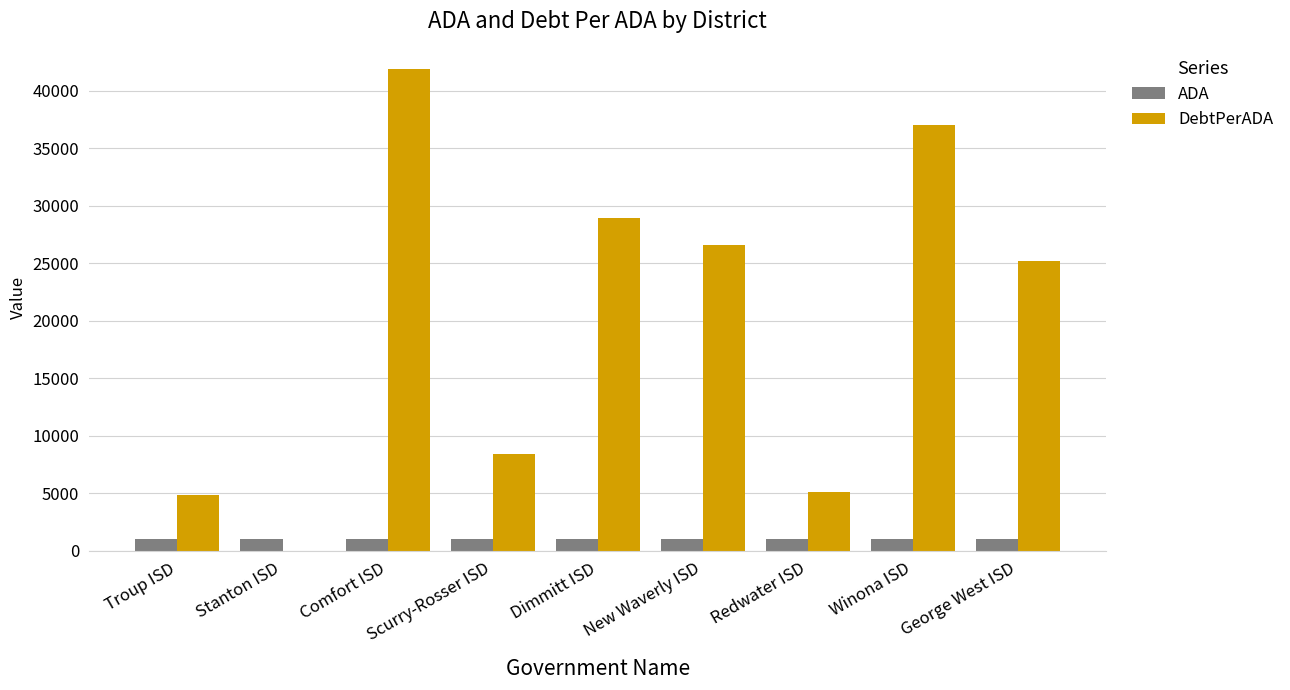

Between Comfort ISD and Scurry-Rosser ISD, which series saw the biggest shift?

DebtPerADA